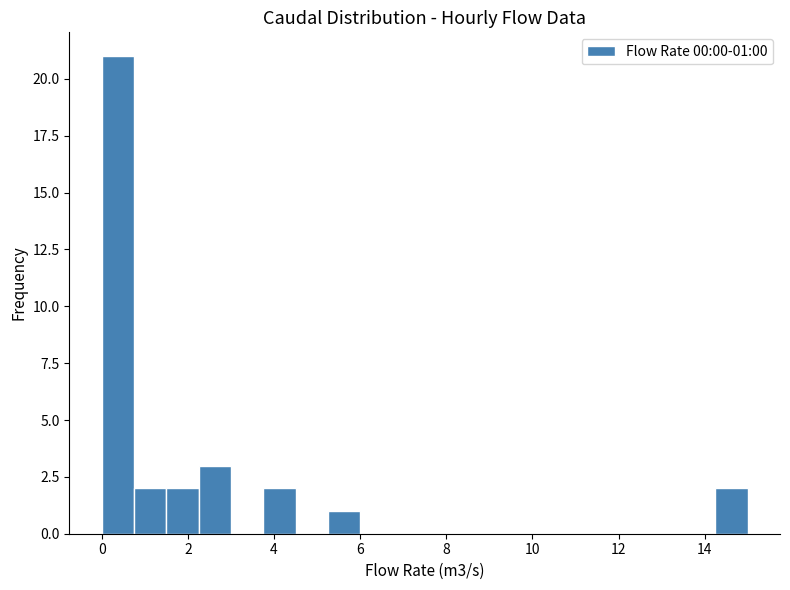

Read against the x-axis, roughly where is the centre of the tallest bar?

0.4